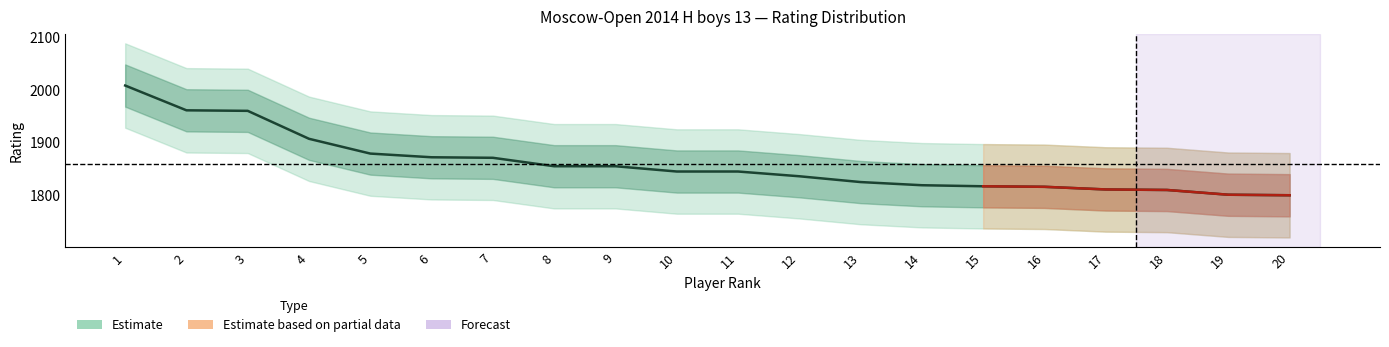

At which label is the value closest to 1904?

4